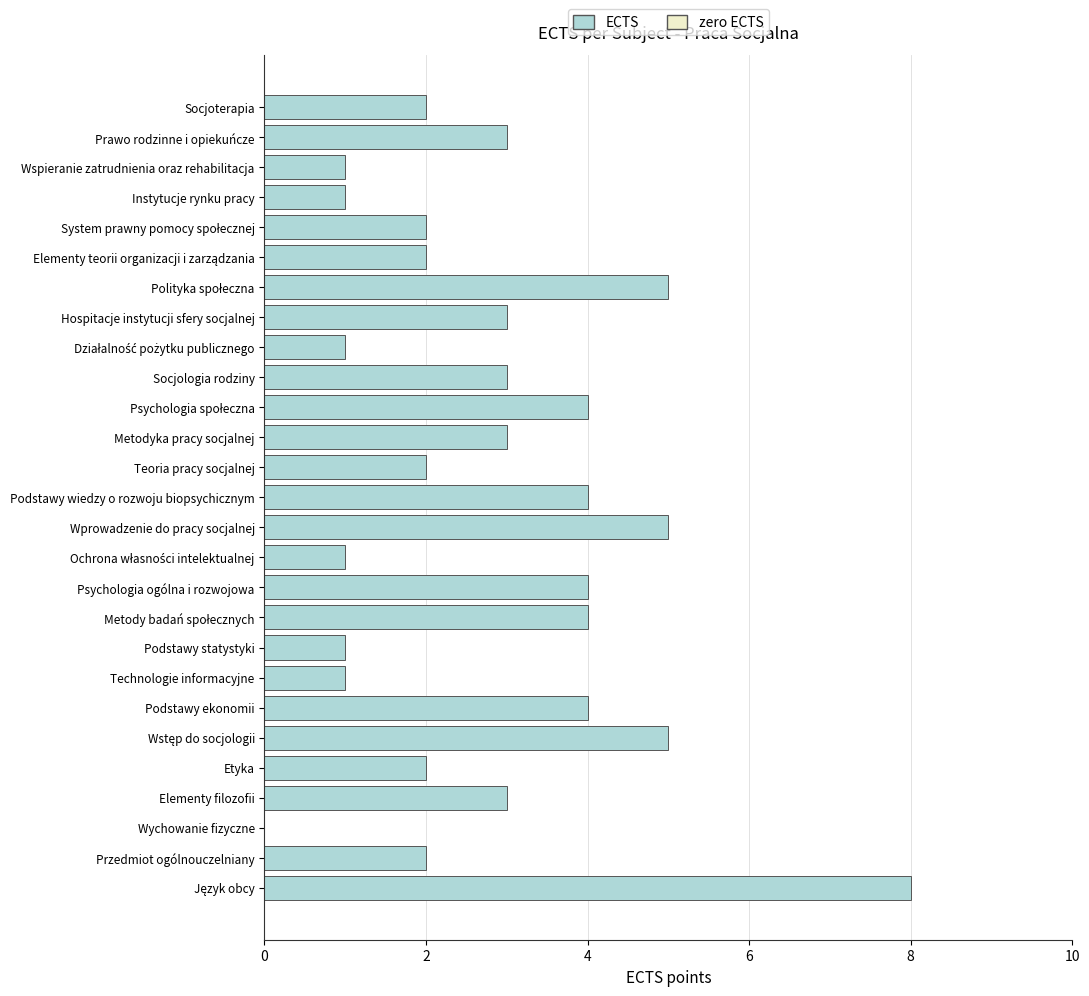

What is the greatest value displayed?

8